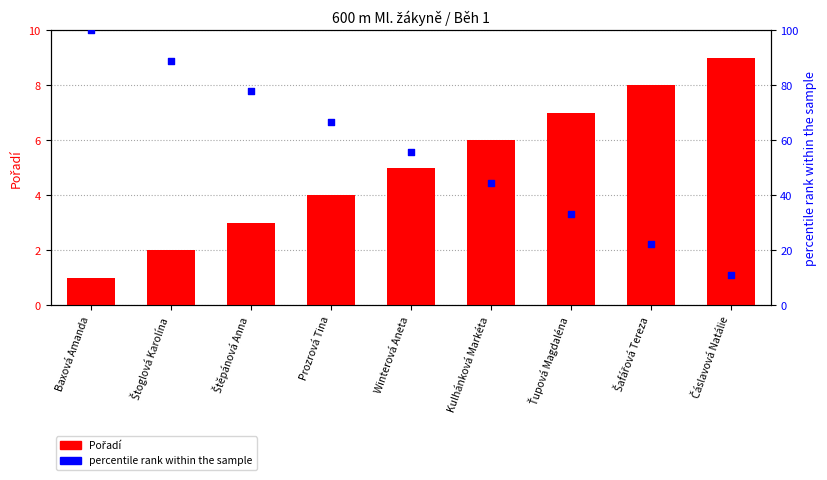

Is the value of percentile rank within the sample at Ťupová Magdaléna greater than the value of Pořadí at Kulhánková Markéta?

Yes